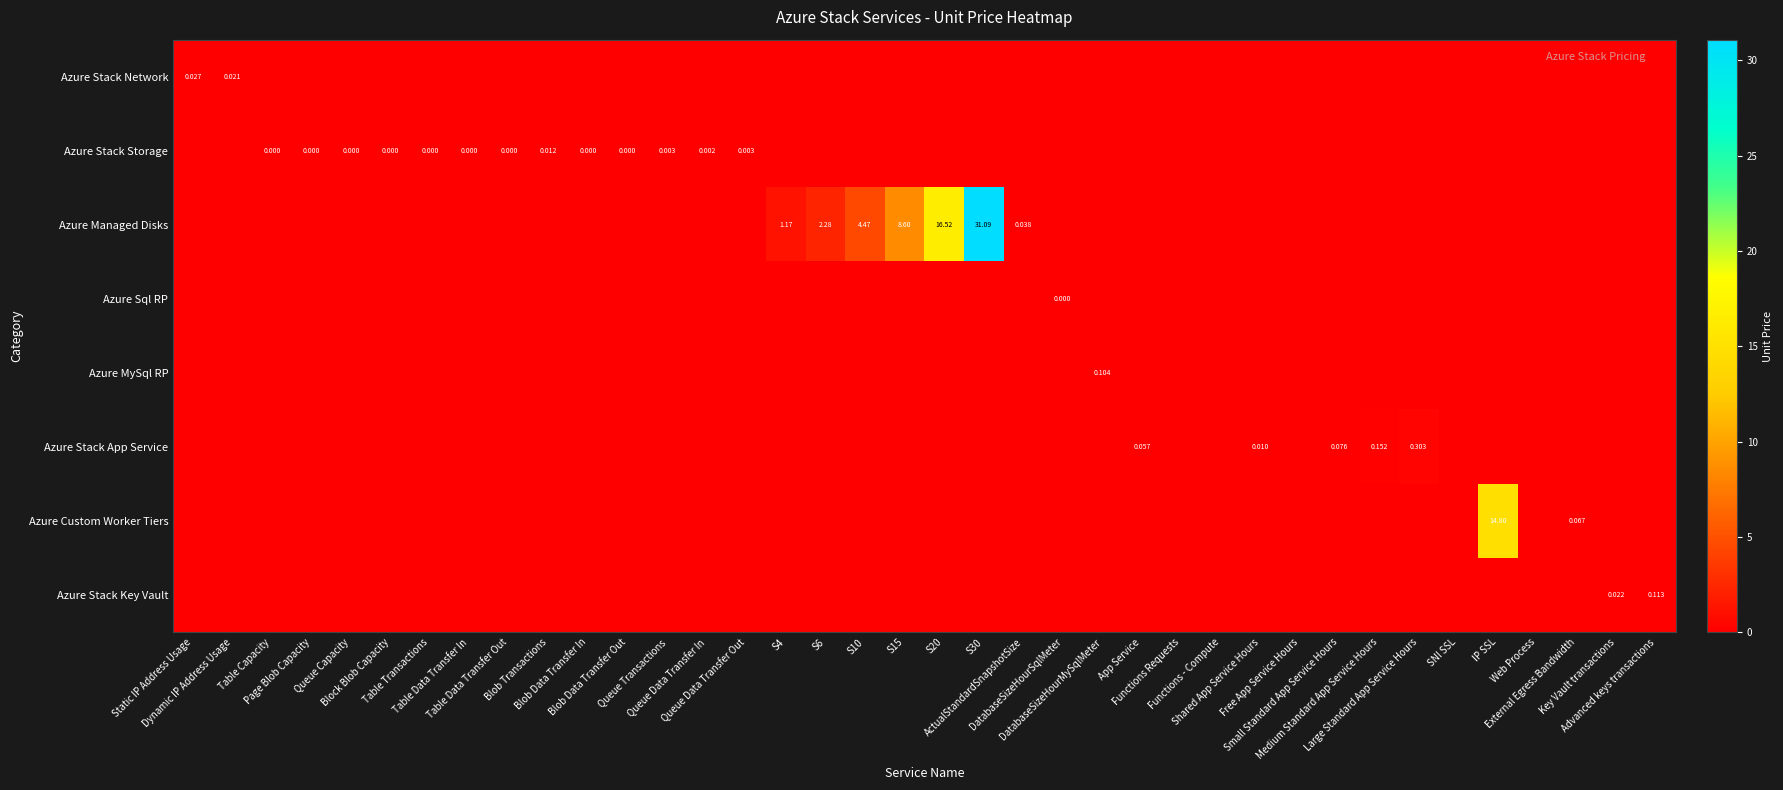

At Dynamic IP Address Usage, list the series in order from smallest to largest.

Azure Stack Storage, Azure Managed Disks, Azure Sql RP, Azure MySql RP, Azure Stack App Service, Azure Custom Worker Tiers, Azure Stack Key Vault, Azure Stack Network